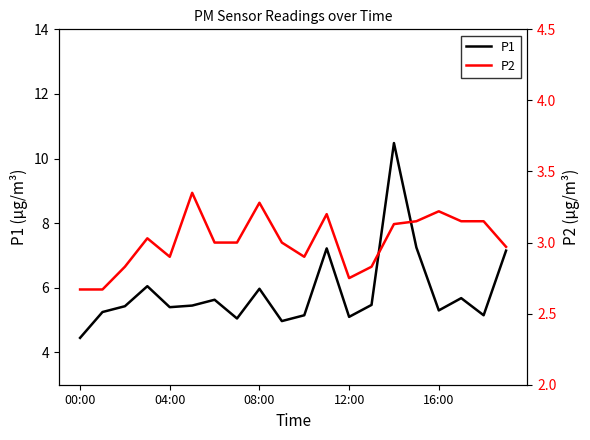

How many interior local peaks does the P2 series have?

5